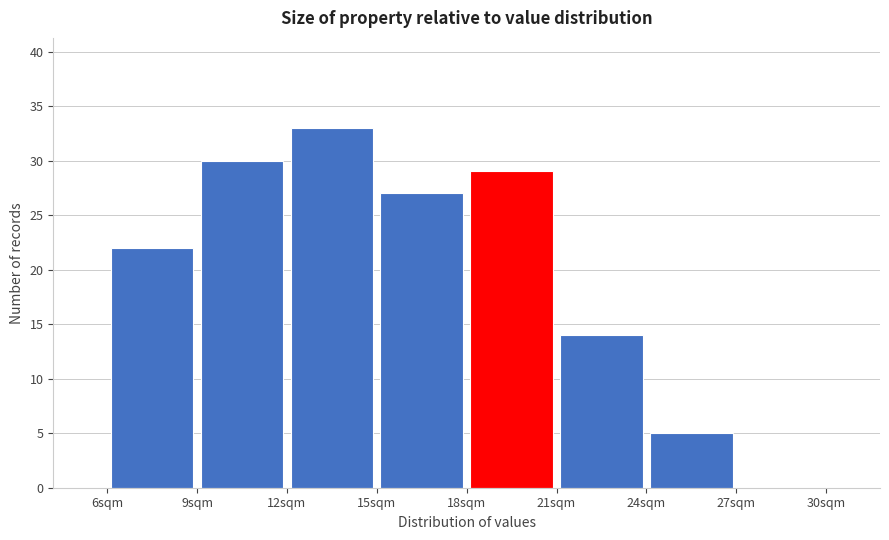

Reading left to right, transcribe this chart: for each bar, give the range it covers on the x-axis and its height. The values are not printed on the chart, so give them approximately, as read against the axis.

6 to 9: 22
9 to 12: 30
12 to 15: 33
15 to 18: 27
18 to 21: 29
21 to 24: 14
24 to 27: 5
27 to 30: 0